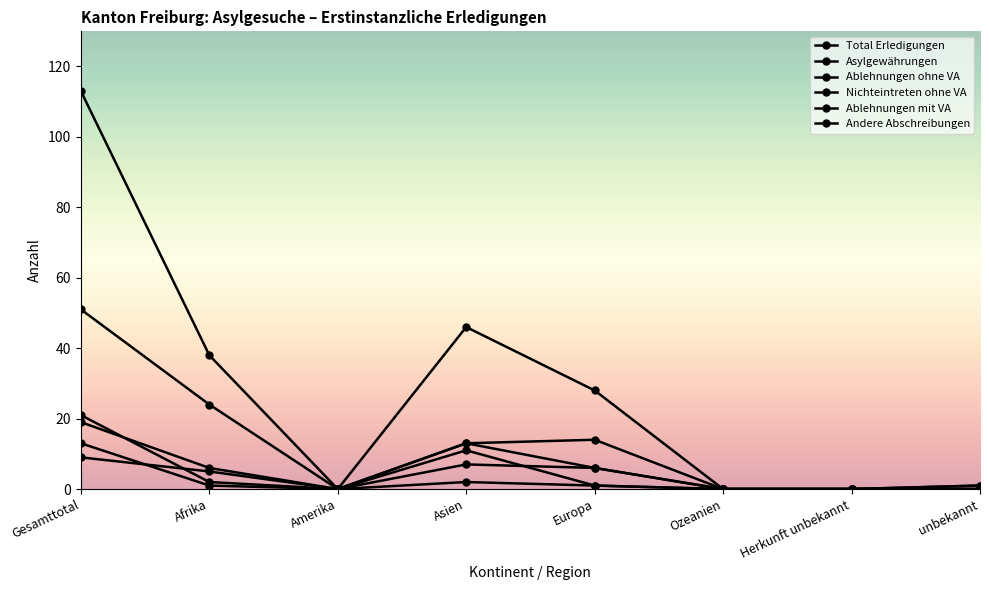

True or false: Ablehnungen ohne VA has more than 1 points higher than both neighbors.

False